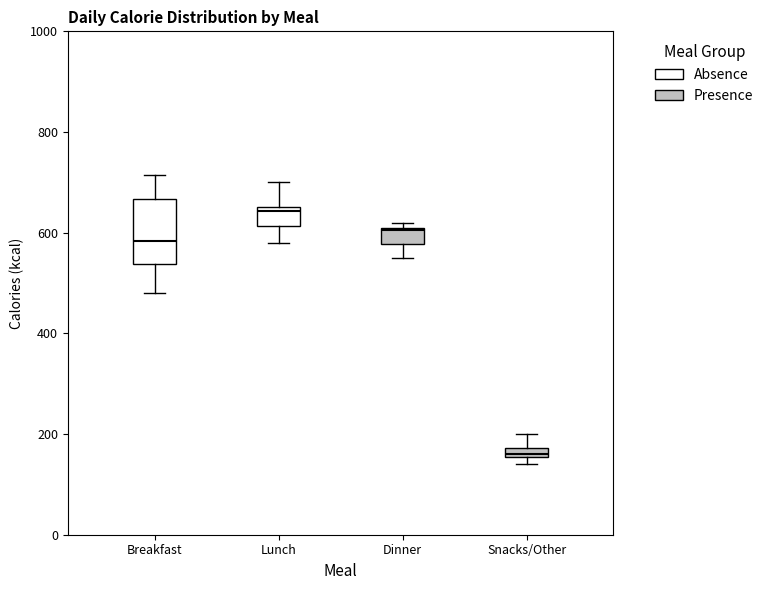

Where does the median line of the box for Breakfast sit on the y-axis? The values are not printed on the chart, so give them approximately, as read against the axis.

580